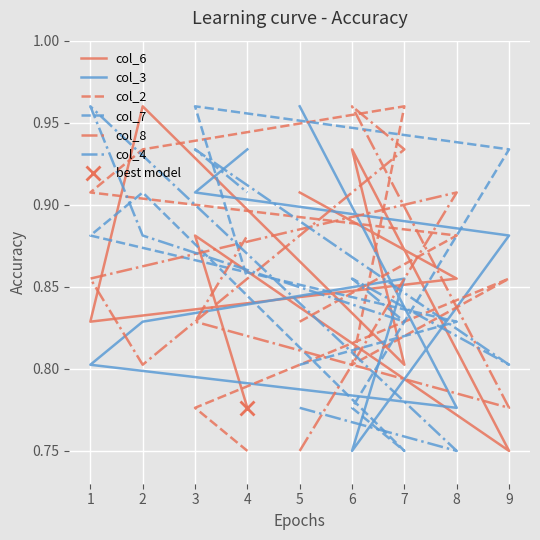

The value of col_8 at 5 is 1.2. True or false?

False